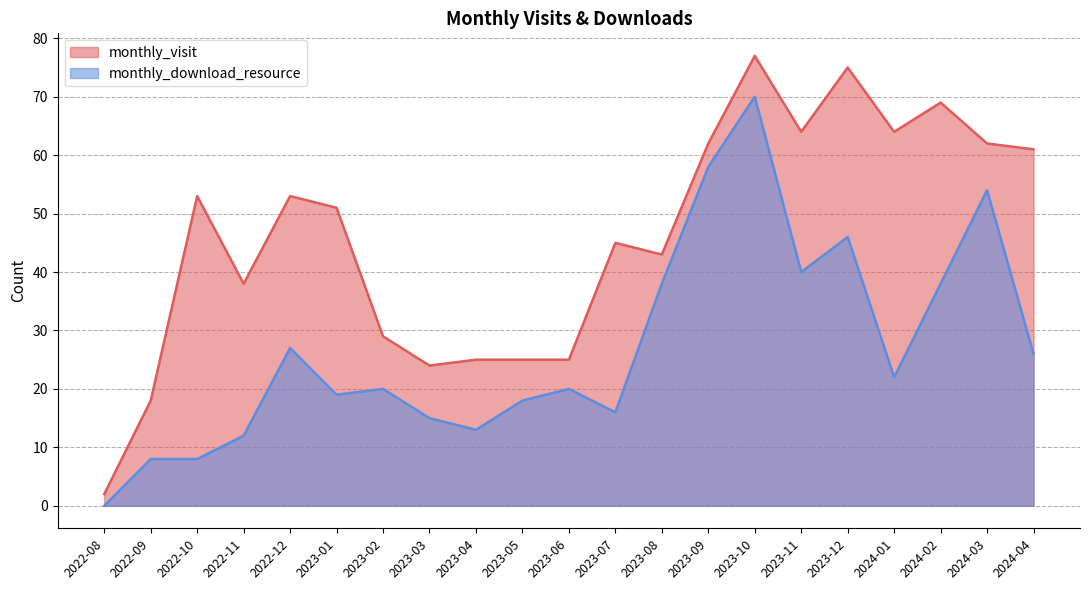

Reading left to right, transcribe all the data shown in this chart.

monthly_visit: 2022-08=2	2022-09=18	2022-10=53	2022-11=38	2022-12=53	2023-01=51	2023-02=29	2023-03=24	2023-04=25	2023-05=25	2023-06=25	2023-07=45	2023-08=43	2023-09=62	2023-10=77	2023-11=64	2023-12=75	2024-01=64	2024-02=69	2024-03=62	2024-04=61
monthly_download_resource: 2022-08=0	2022-09=8	2022-10=8	2022-11=12	2022-12=27	2023-01=19	2023-02=20	2023-03=15	2023-04=13	2023-05=18	2023-06=20	2023-07=16	2023-08=38	2023-09=58	2023-10=70	2023-11=40	2023-12=46	2024-01=22	2024-02=38	2024-03=54	2024-04=26